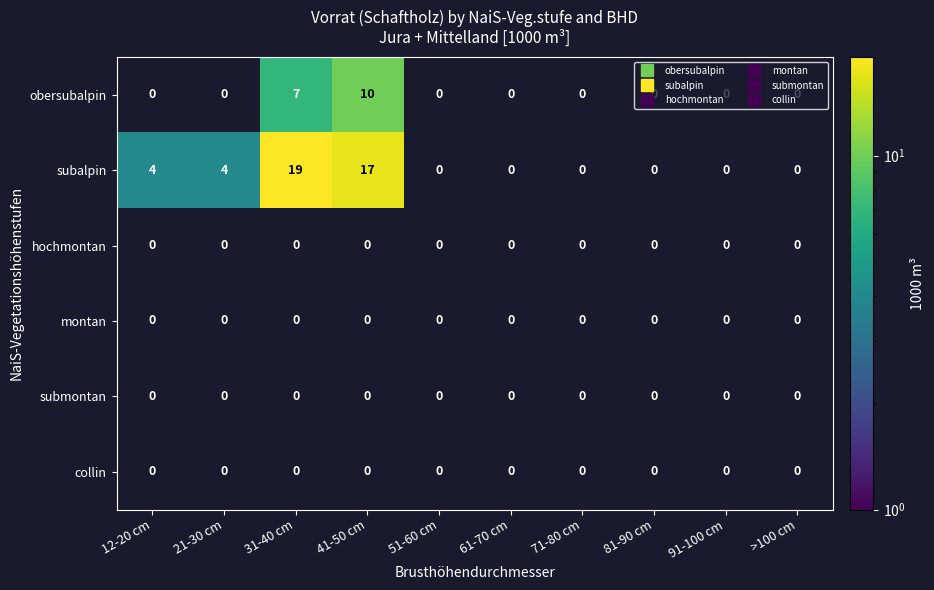

At which category is the sum across all series the highest?

41-50 cm